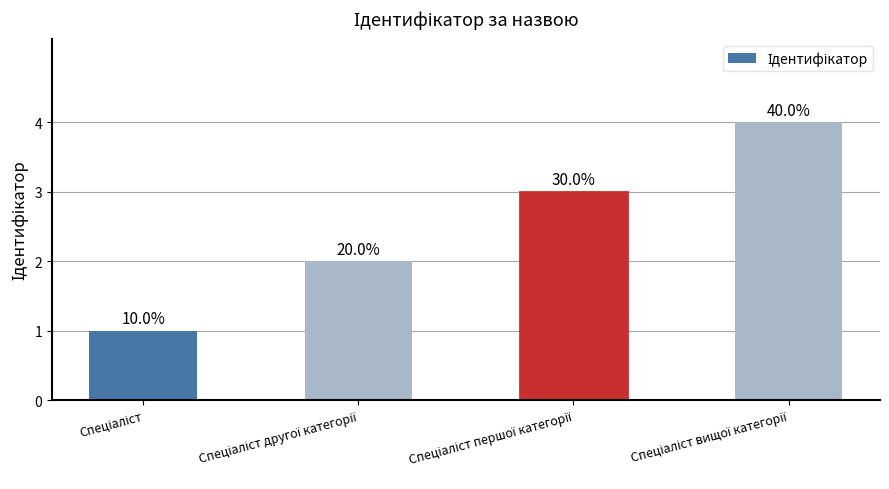

Does the chart contain any negative values?

No